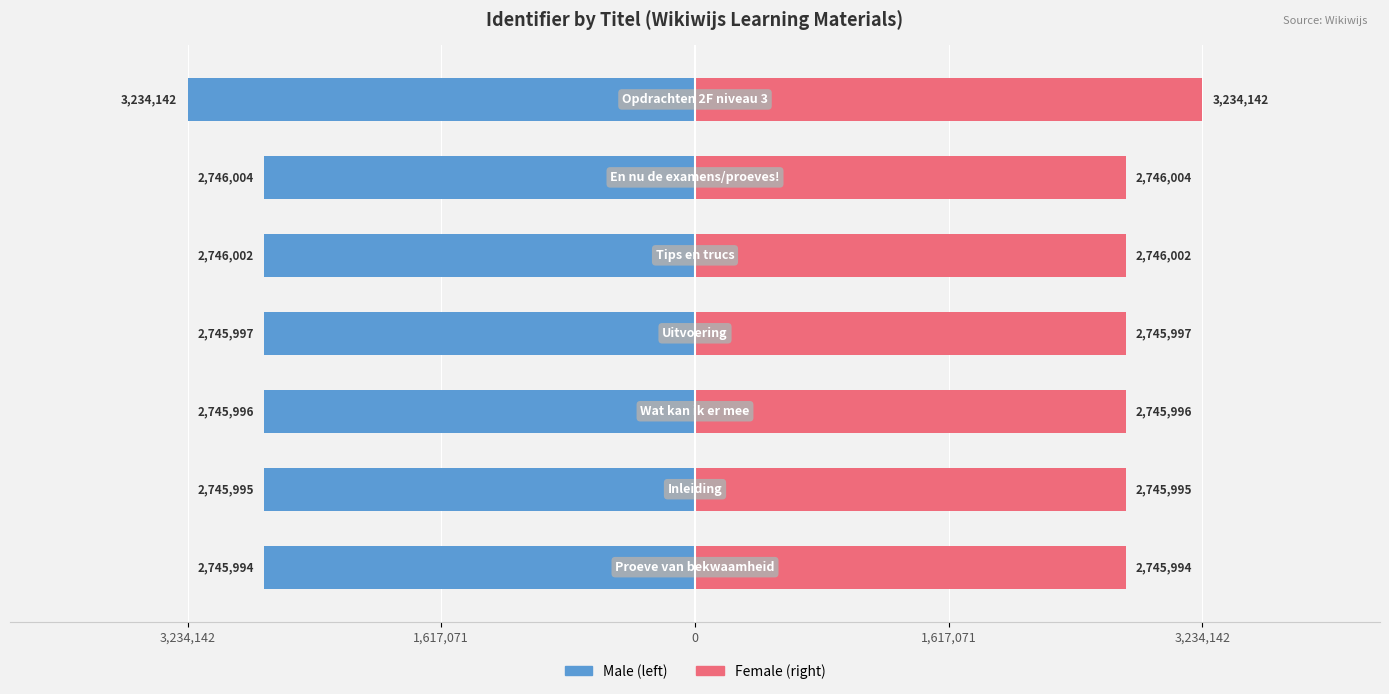

What are all the series names shown in the legend?

Male, Female